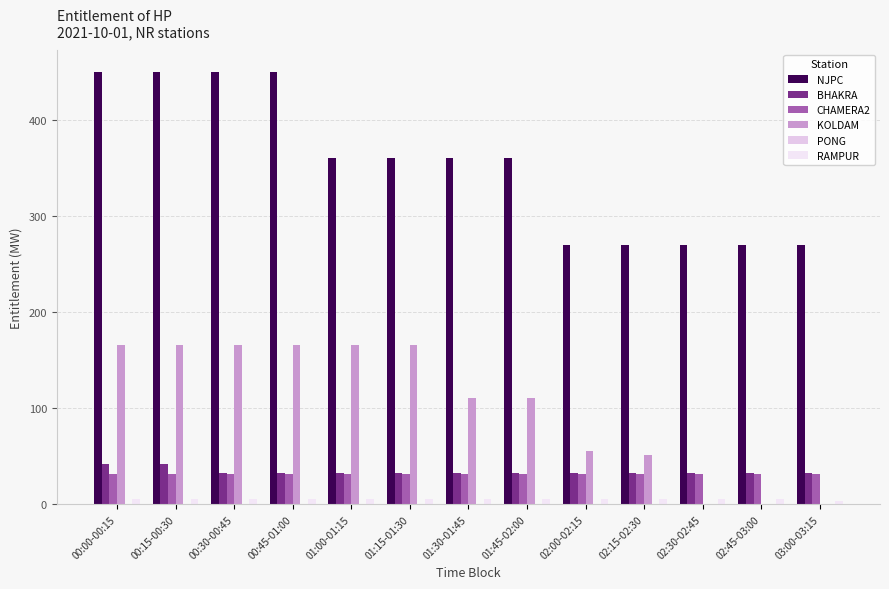

Which series has the largest total across all categories?

NJPC